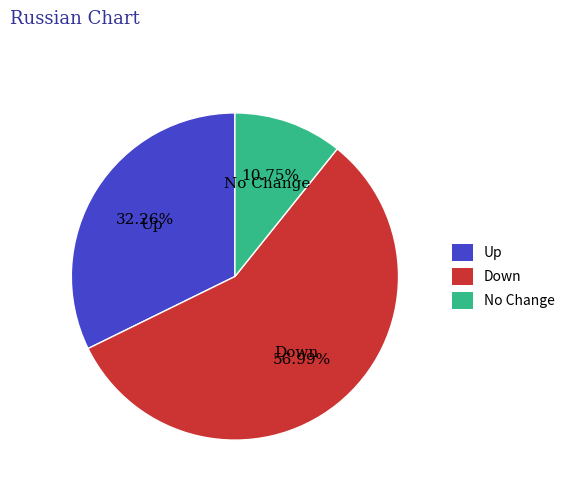

To the nearest percent, what is the difference between the largest and smallest slice percentages?

46%